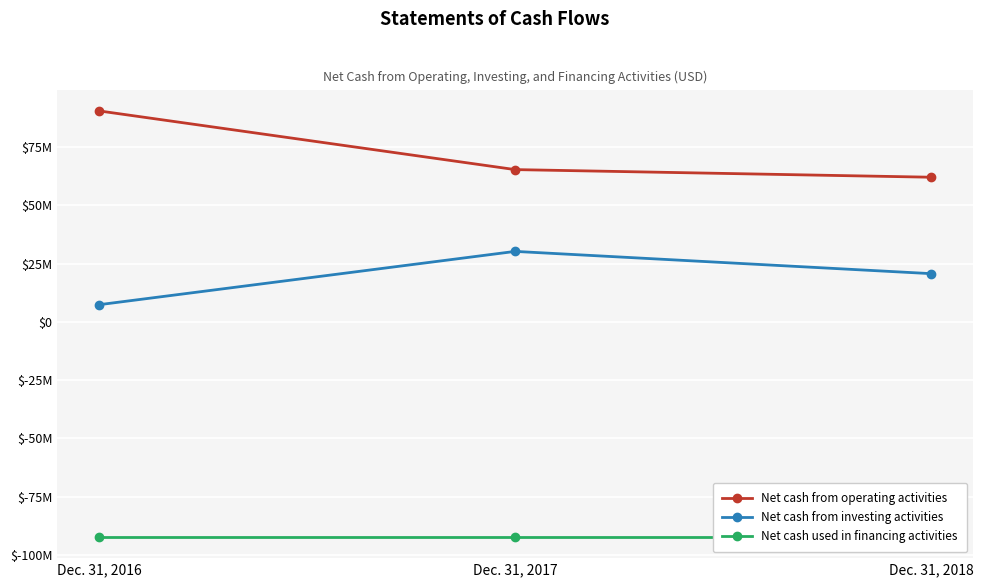

List the labels in order of Net cash used in financing activities value, smallest first.

Dec. 31, 2016, Dec. 31, 2017, Dec. 31, 2018